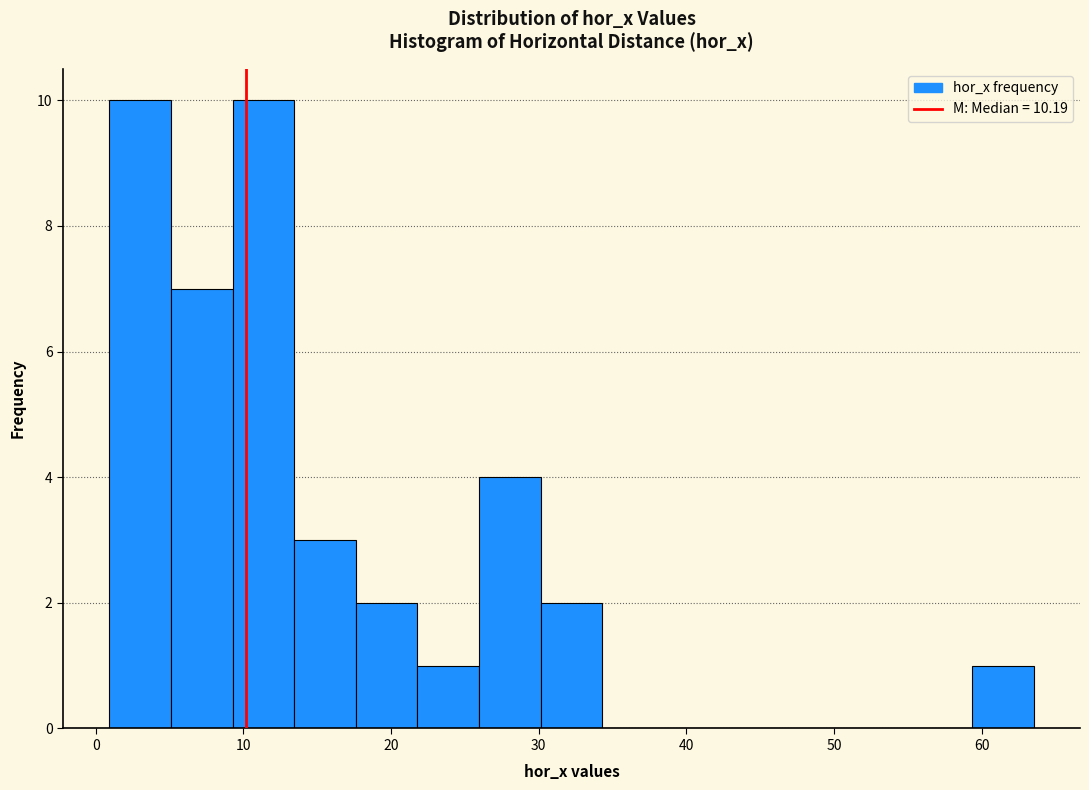

Reading left to right, list every bar in this chart as the range it spans on the x-axis followed by its height. Neither the bar edges nor the heights are printed on the chart, so give them approximately, as read against the axes.

1 to 5: 10
5 to 9: 7
9 to 13: 10
13 to 18: 3
18 to 22: 2
22 to 26: 1
26 to 30: 4
30 to 34: 2
34 to 38: 0
38 to 43: 0
43 to 47: 0
47 to 51: 0
51 to 55: 0
55 to 59: 0
59 to 64: 1